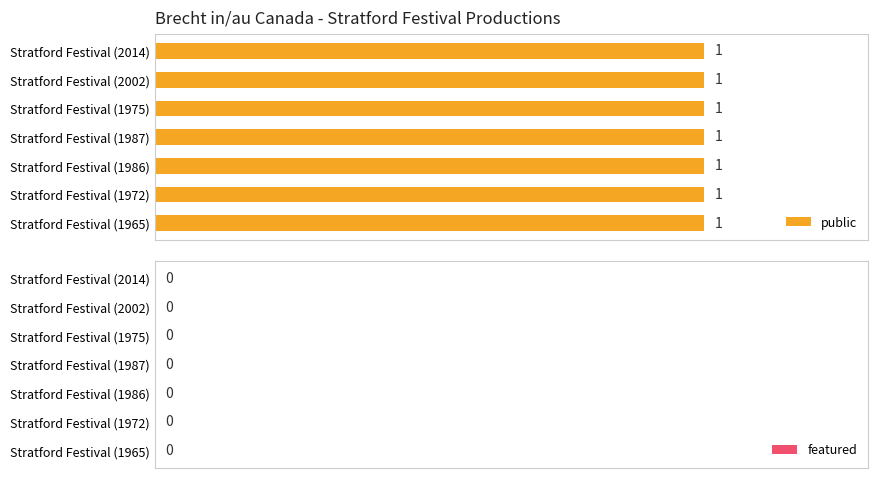

What is the sum of all public values?

7